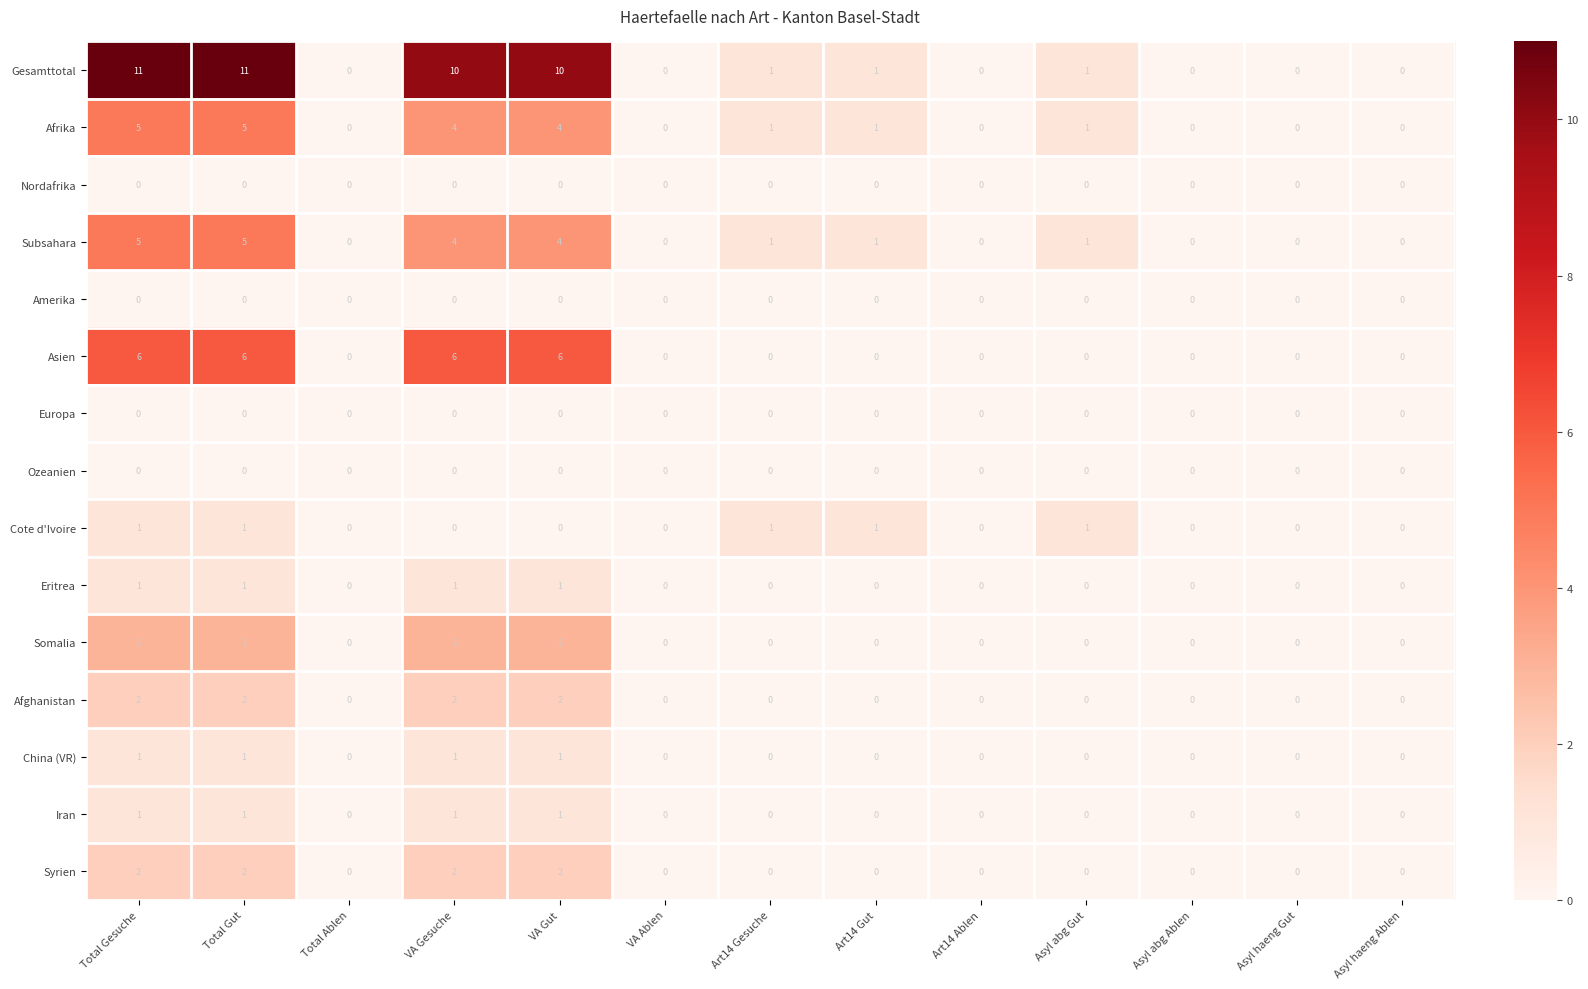

What is the total value across all series at VA Gut?

34